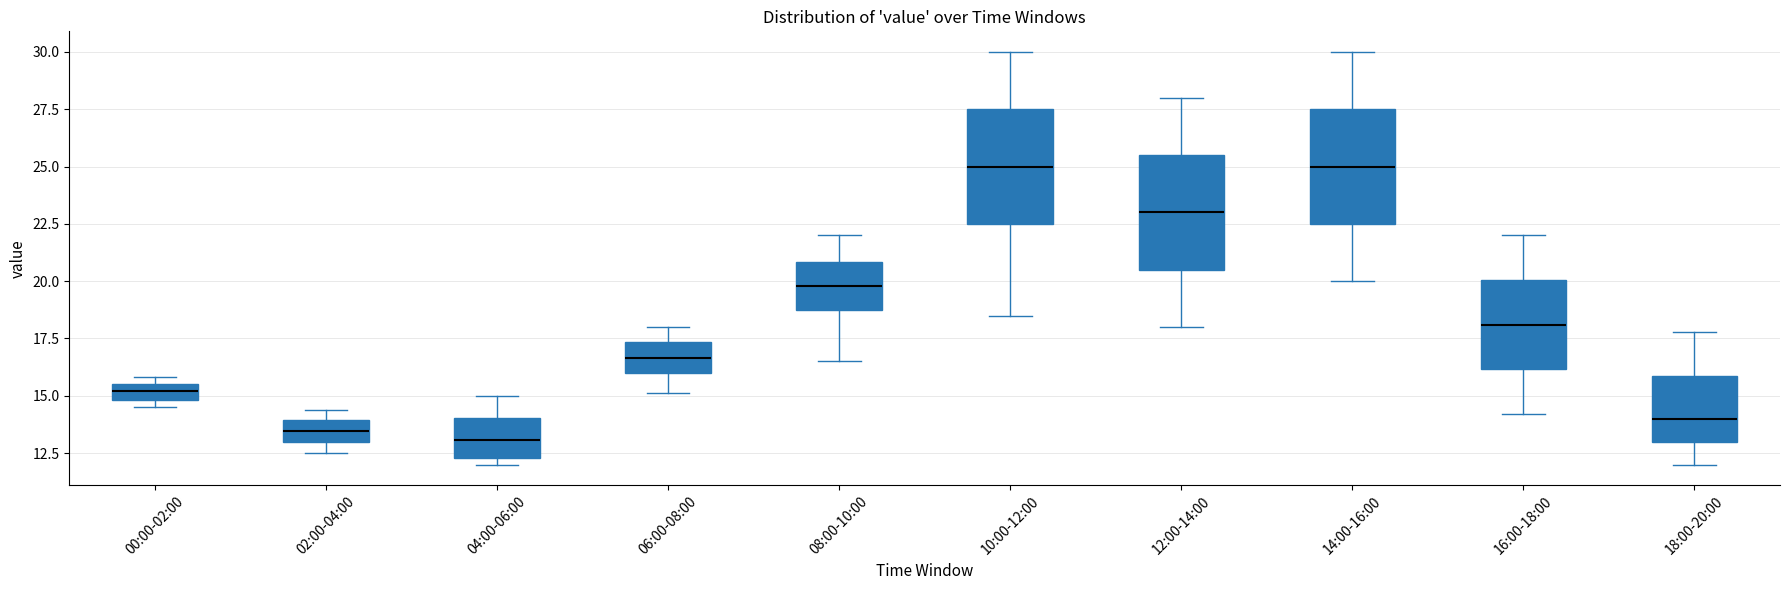

Where does the median line of the box for 14:00-16:00 sit on the y-axis? The values are not printed on the chart, so give them approximately, as read against the axis.

25.0